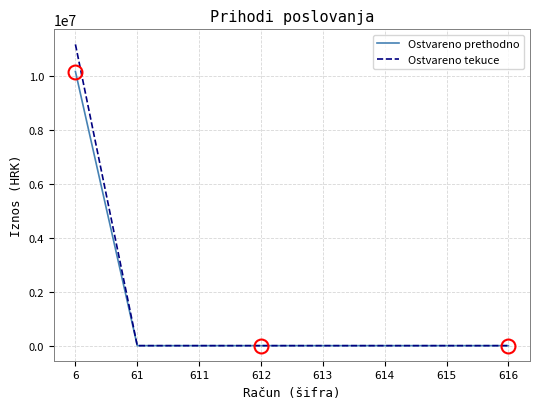

The value of Ostvareno prethodno at 615 is 0.0. True or false?

True